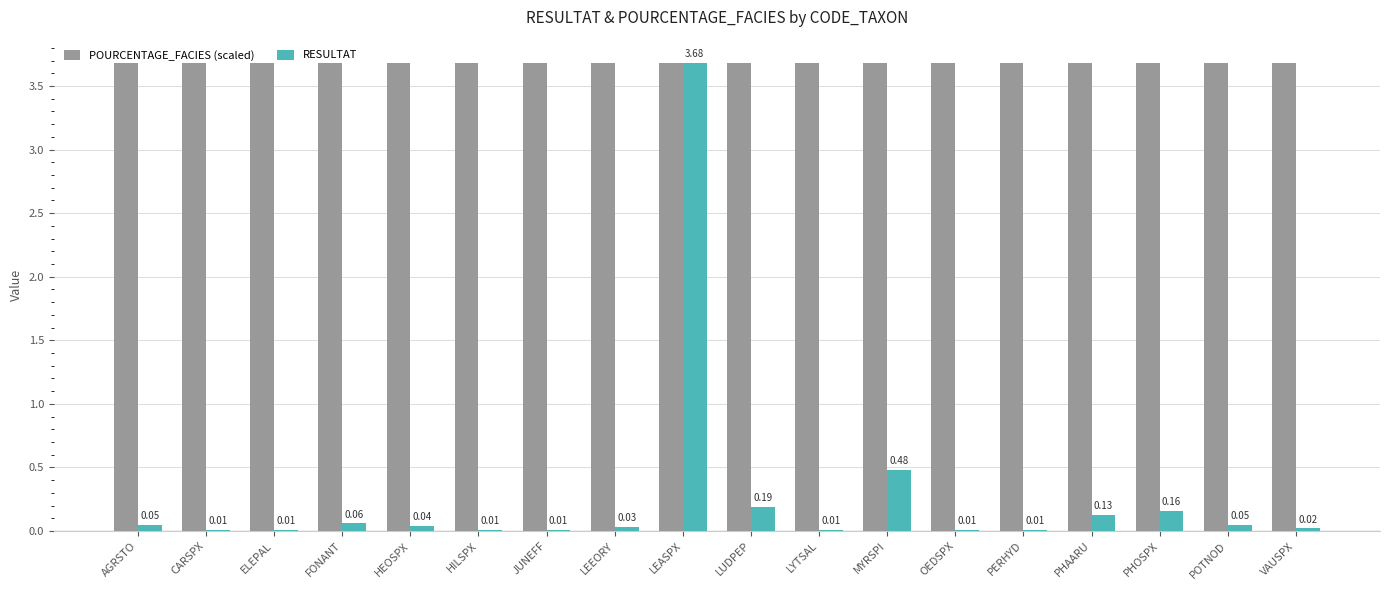

Which series has the largest total across all categories?

POURCENTAGE_FACIES (scaled)